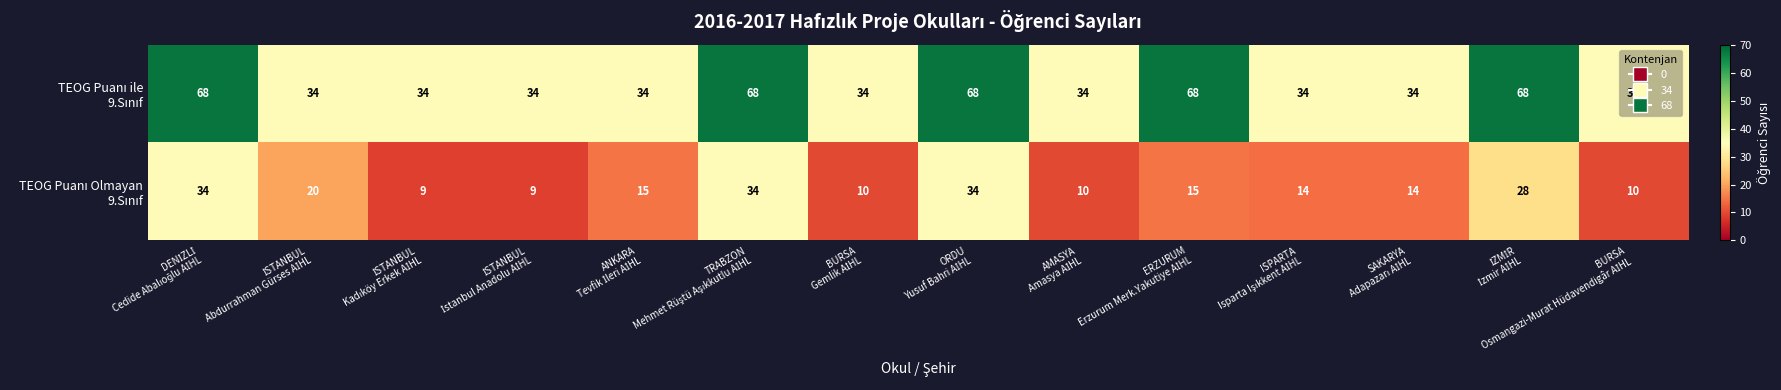

What is the maximum value shown in the chart?

68